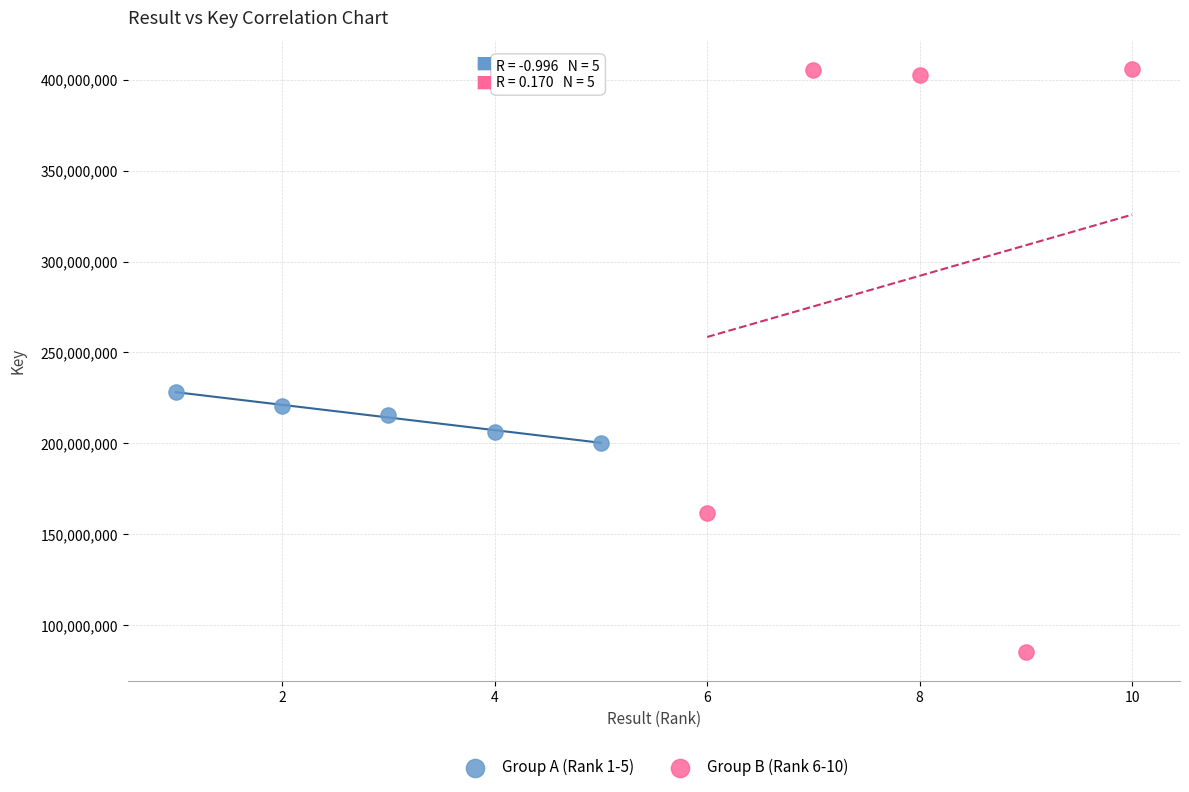

Which series contains the lowest Y value?

Group B (Rank 6-10)